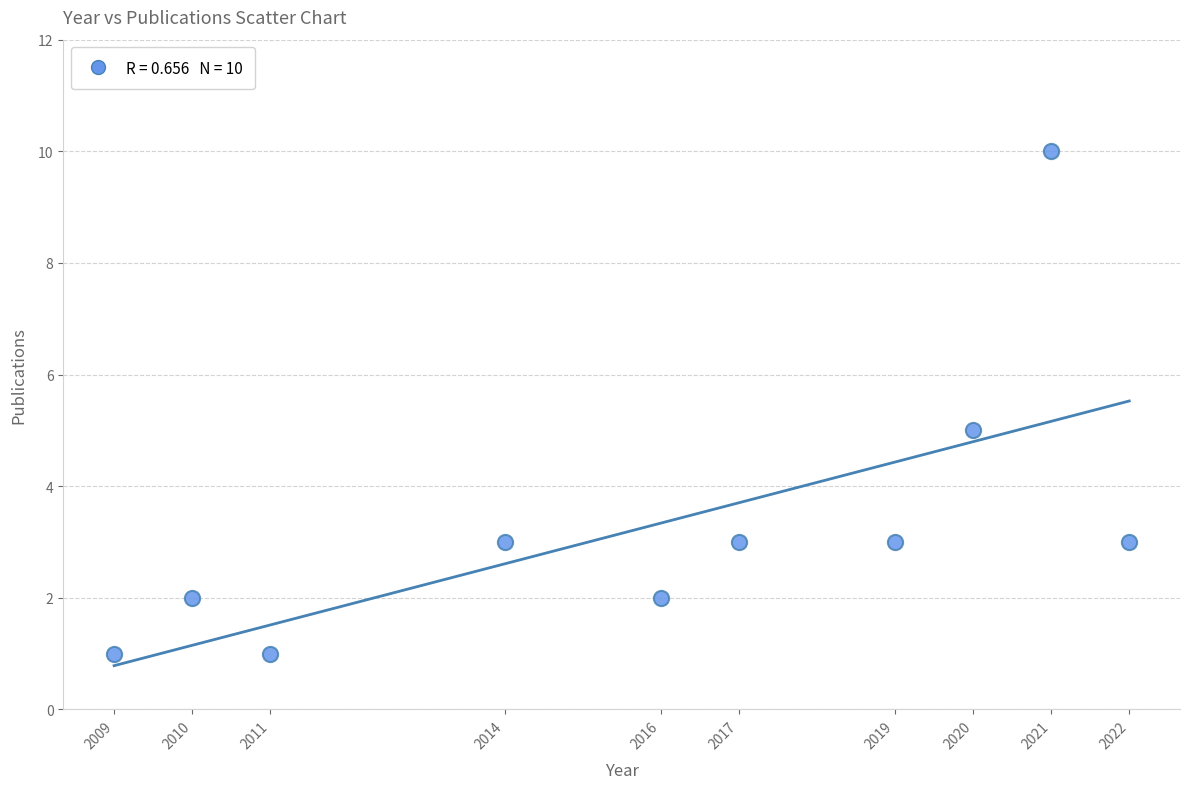

What is the average X value?

2016